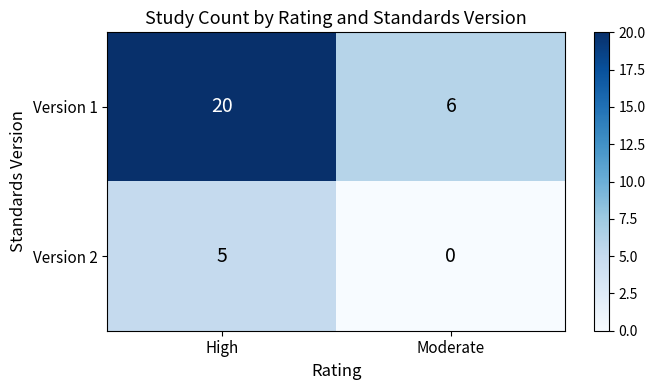

Is it true that Version 1 equals 4 at Moderate?

False